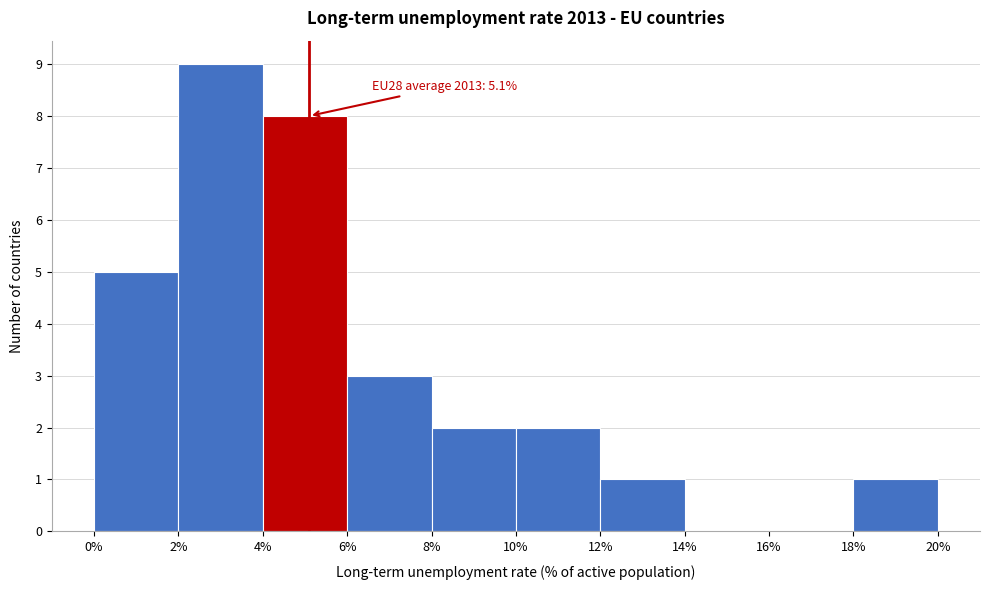

Over which range of the x-axis is the bar tallest?

2% to 4%